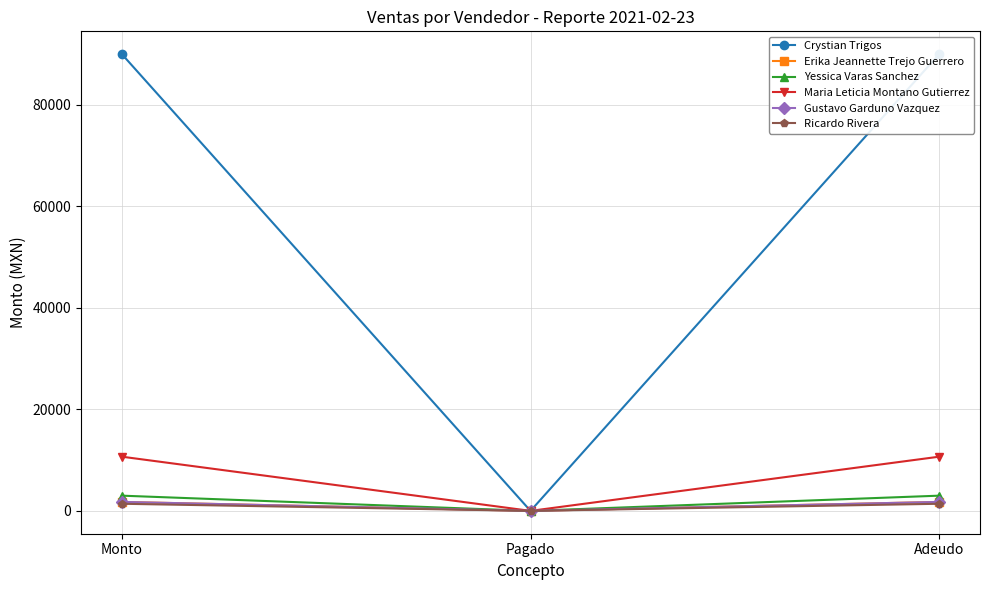

What is the sum of all Crystian Trigos values?

180000